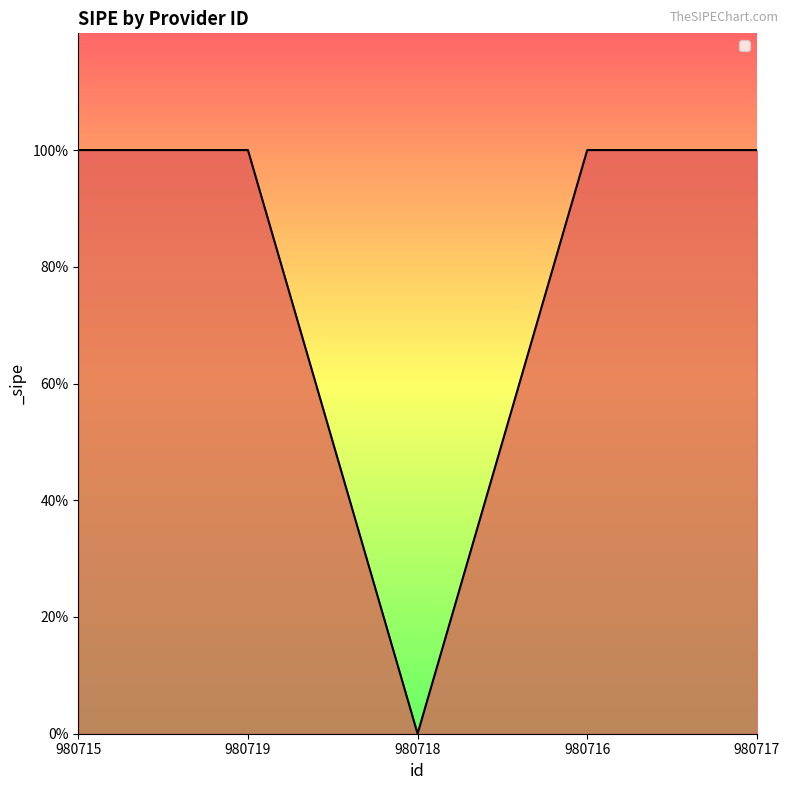

What is the label of the 5th point from the right?

980715